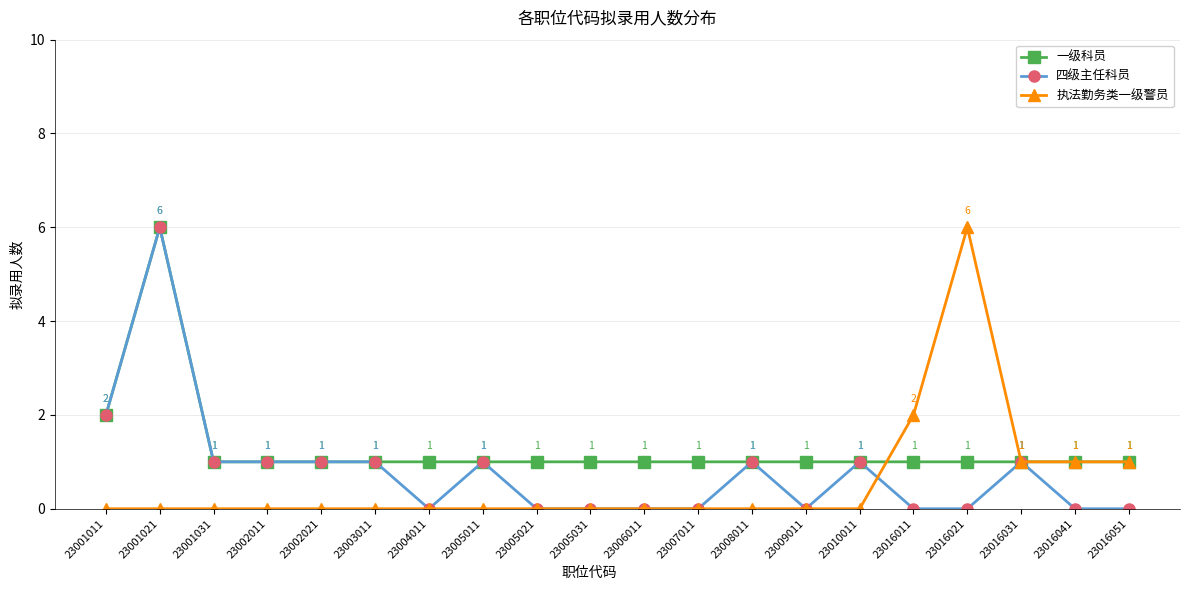

Reading left to right, what are all the values shown in this chart?

一级科员: 2	6	1	1	1	1	1	1	1	1	1	1	1	1	1	1	1	1	1	1
四级主任科员: 2	6	1	1	1	1	0	1	0	0	0	0	1	0	1	0	0	1	0	0
执法勤务类一级警员: 0	0	0	0	0	0	0	0	0	0	0	0	0	0	0	2	6	1	1	1